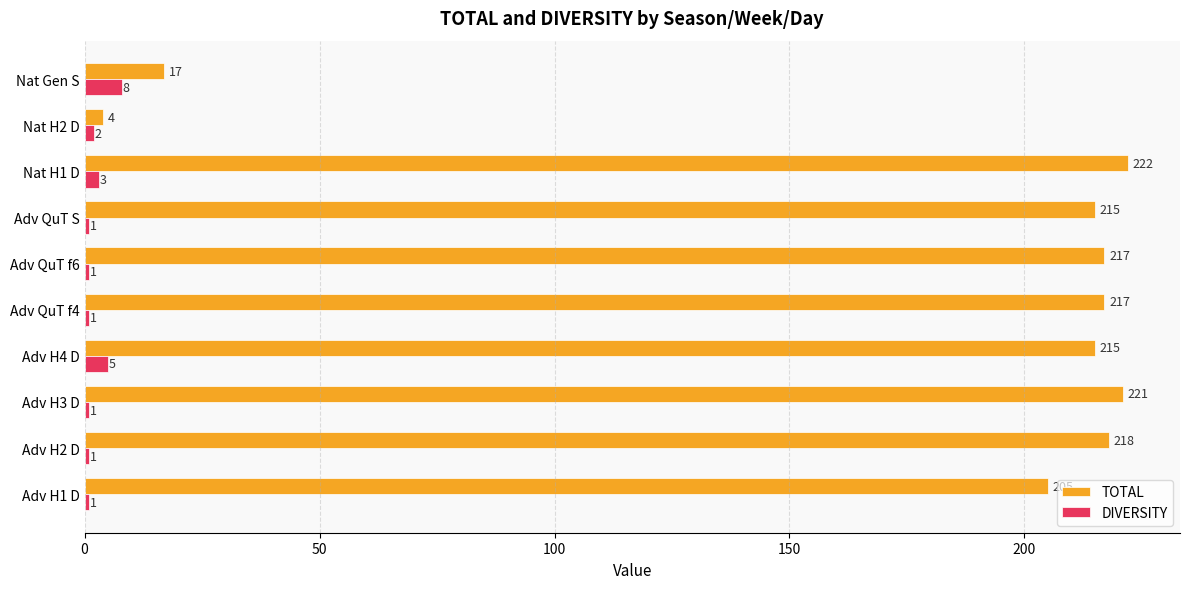

How many values in the DIVERSITY series exceed 1?

4